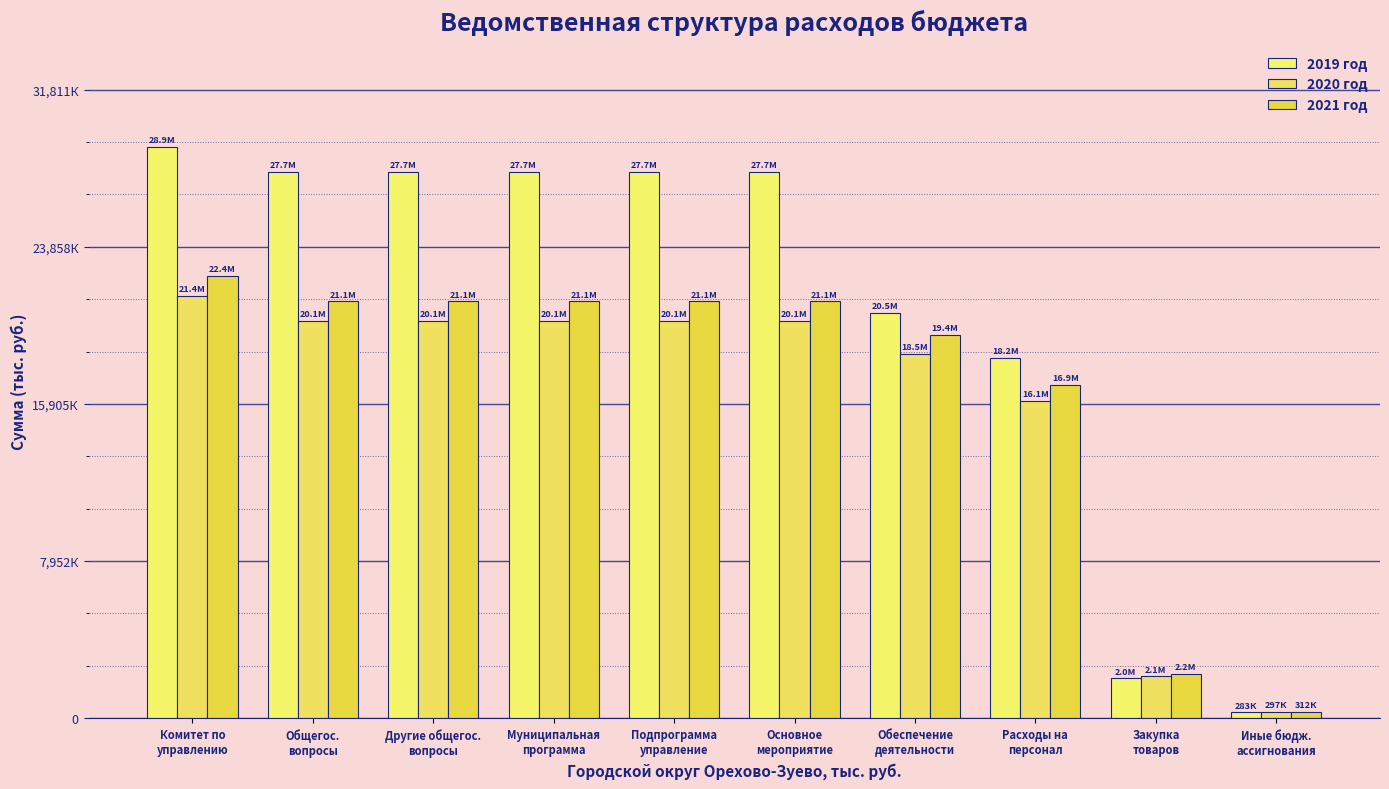

Does the chart contain stacked bars?

No